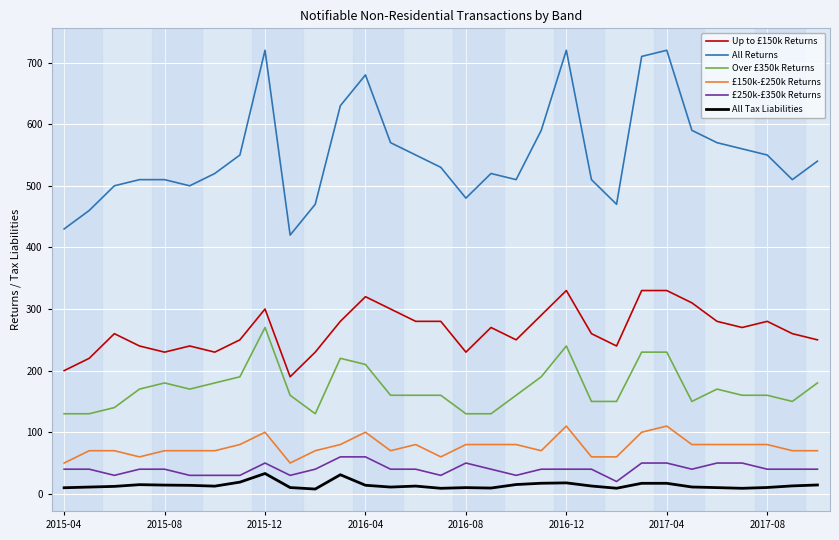

True or false: Over £350k Returns and £250k-£350k Returns intersect in this chart.

False